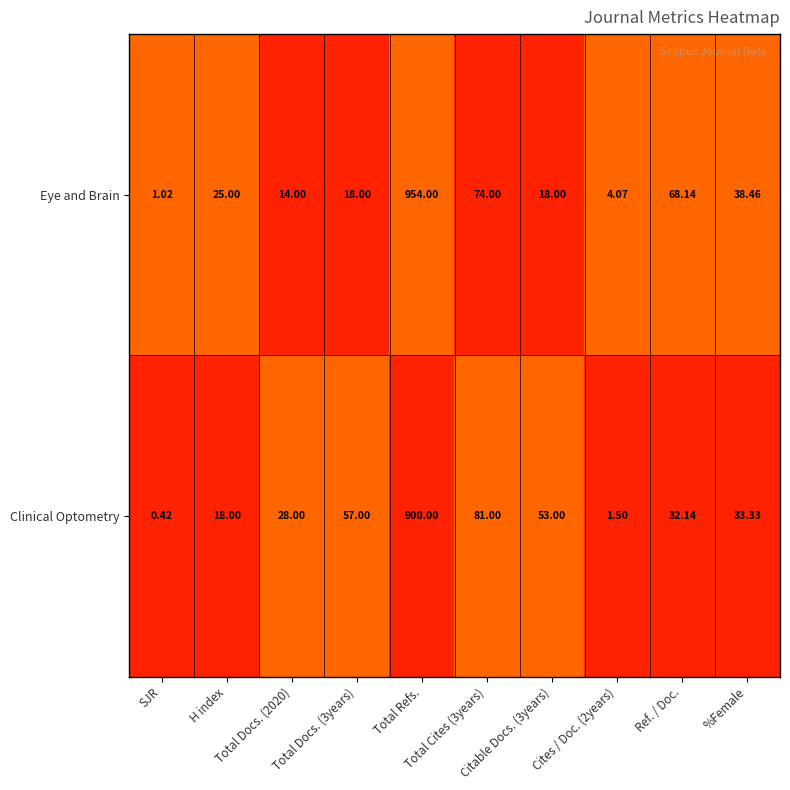

Rank the series by their average value, from highest to lowest.

Eye and Brain, Clinical Optometry